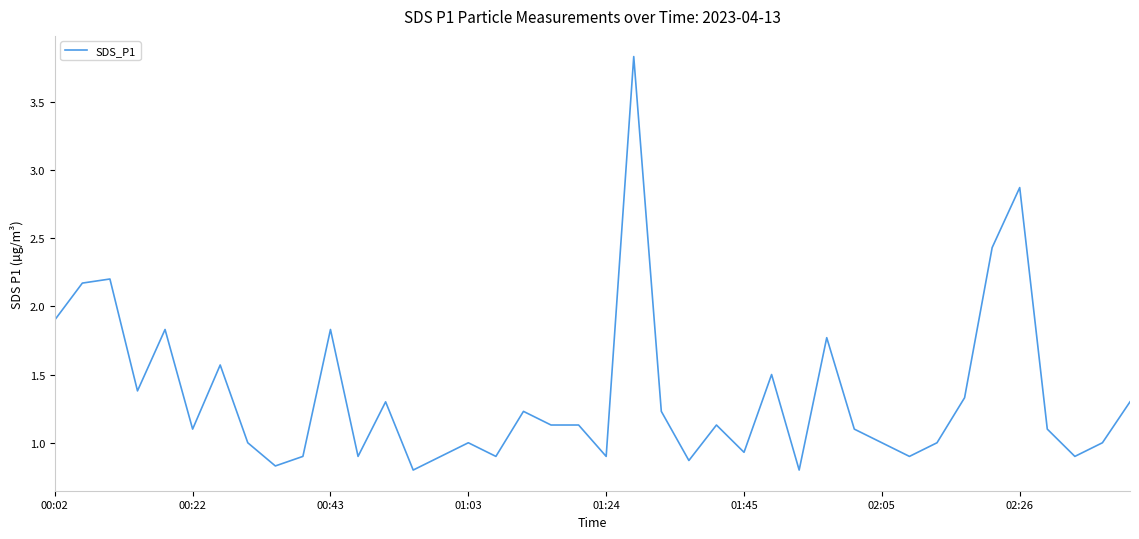

What is the difference between the maximum and minimum values?

3.0